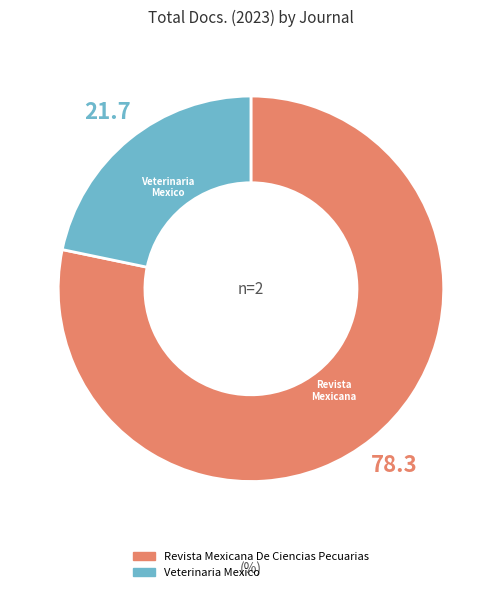

True or false: Revista Mexicana De Ciencias Pecuarias accounts for 84% of the total.

False